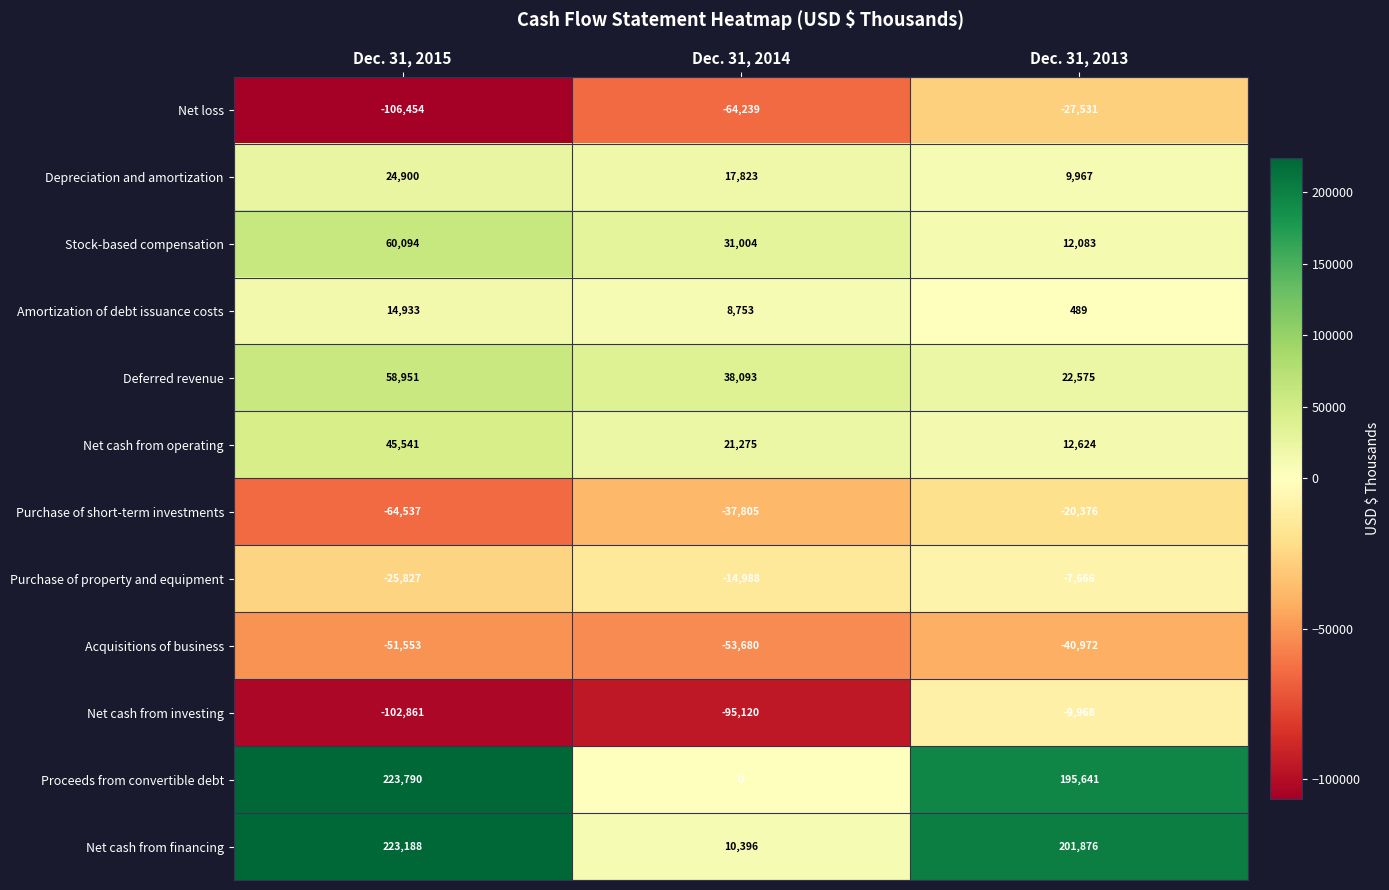

What is the total value across all series at Dec. 31, 2015?

300165